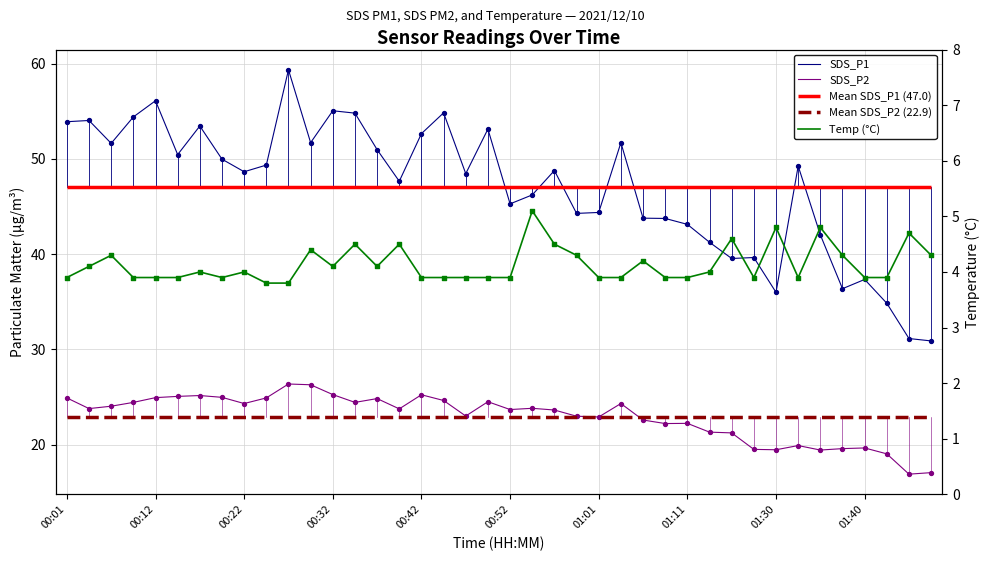

Which series contains the lowest Y value?

Temp (°C)